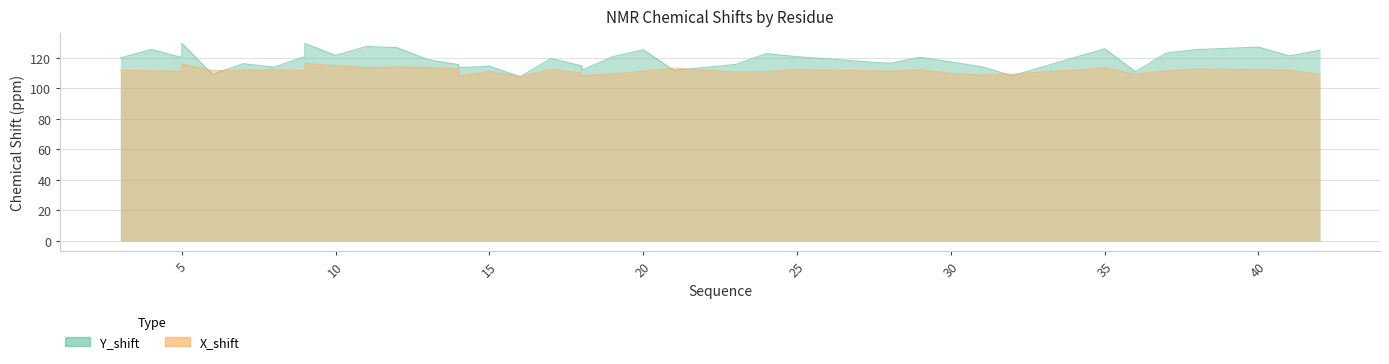

List the series in order of their overall mean, lowest first.

X_shift, Y_shift